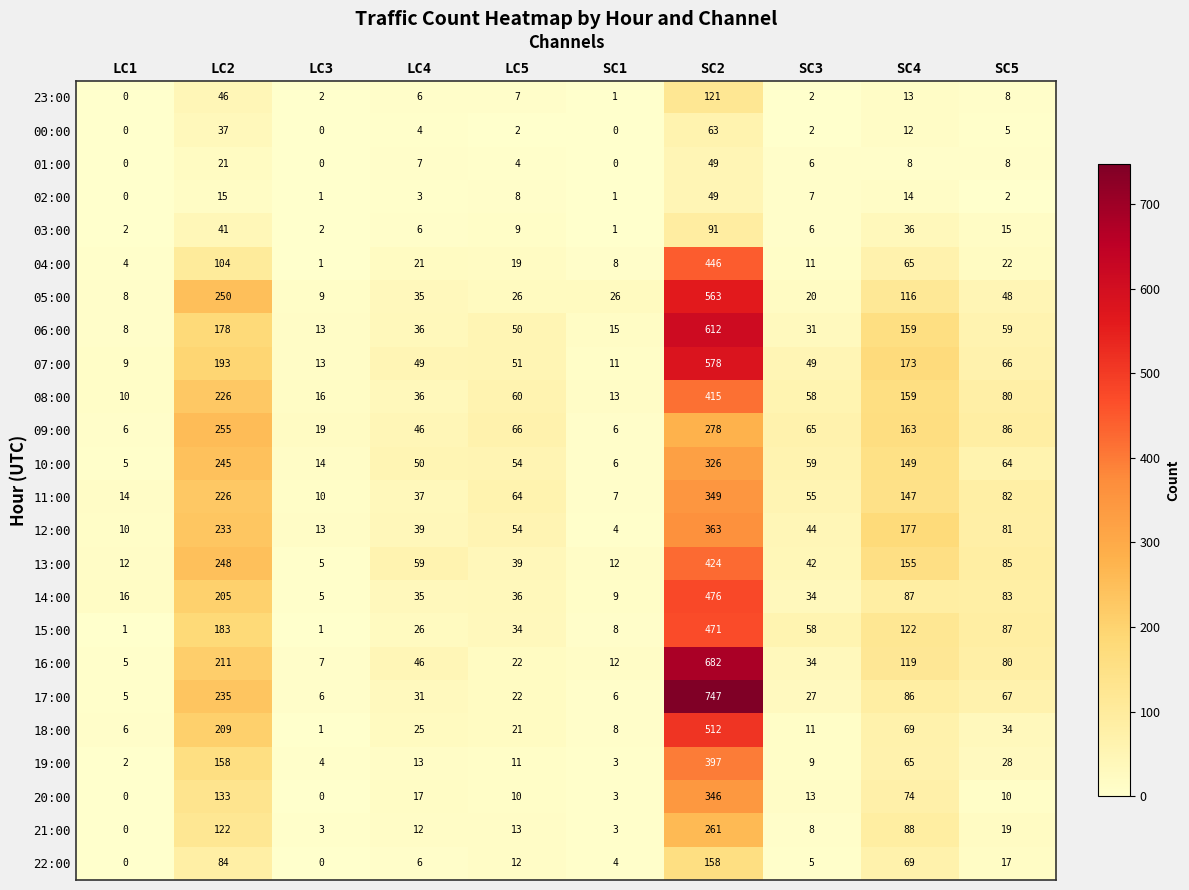

At which category is the sum across all series the highest?

SC2